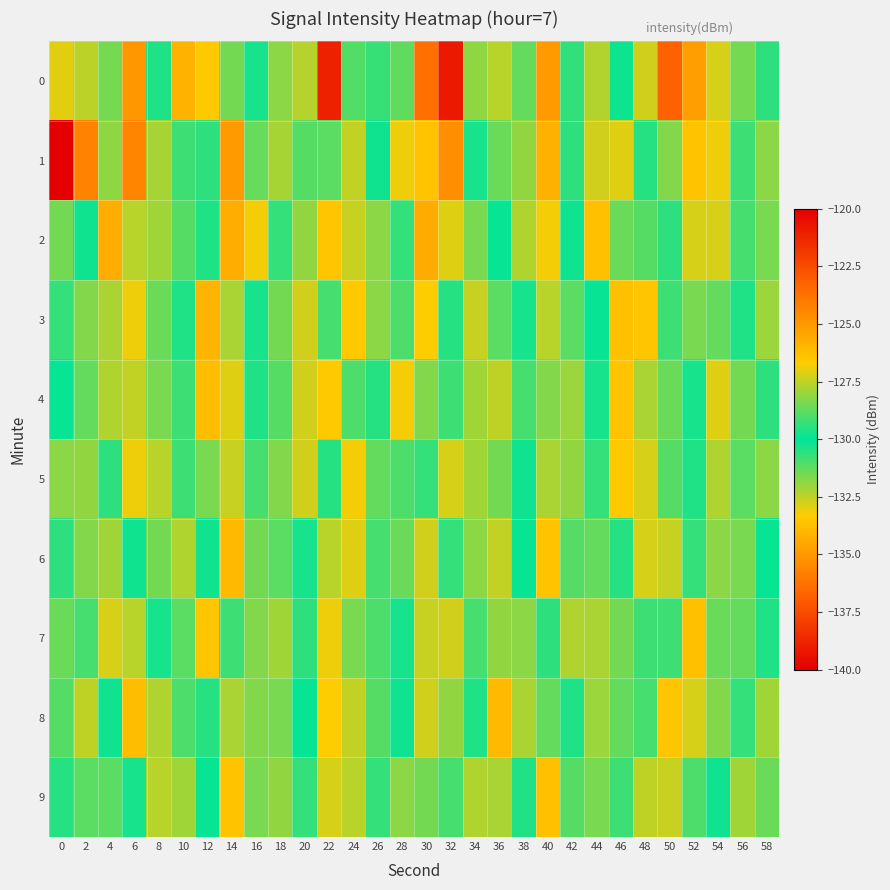

Between 54 and 20, which is larger?

54